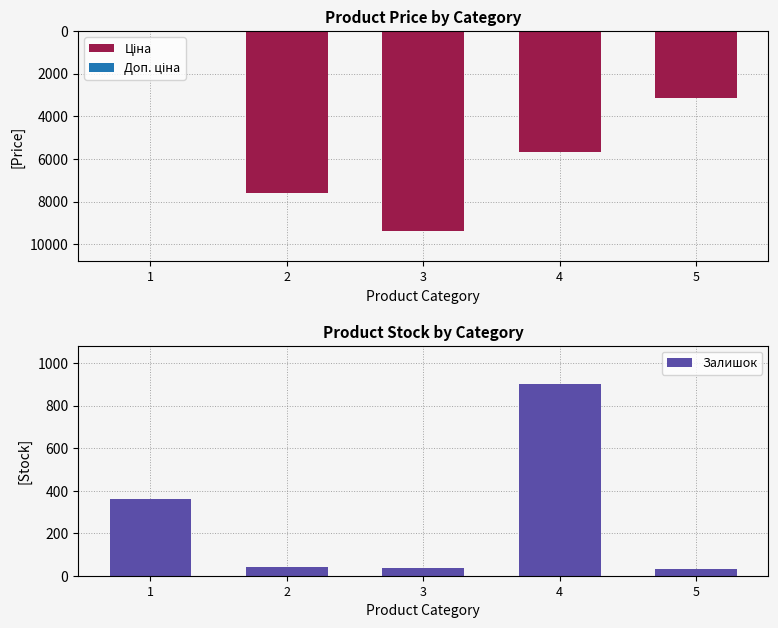

How many categories are shown in the chart?

5